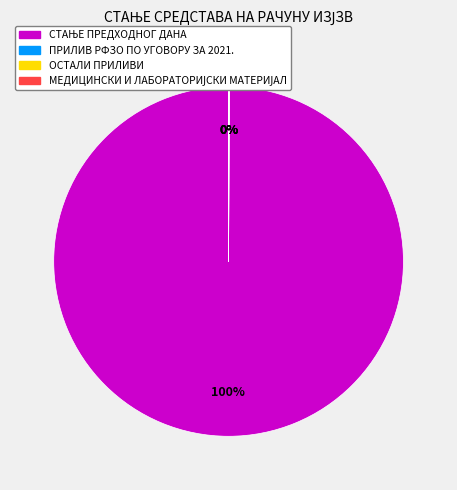

To the nearest percent, what is the difference between the largest and smallest slice percentages?

100%